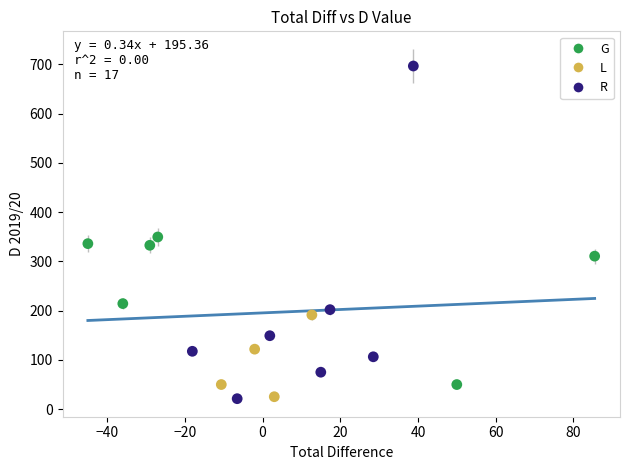

Which series reaches the maximum Y coordinate?

R